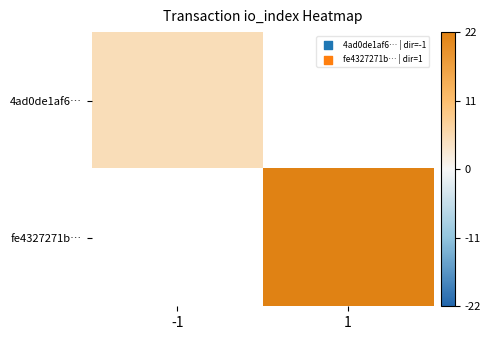

At how many categories does at least one series exceed 6?

1